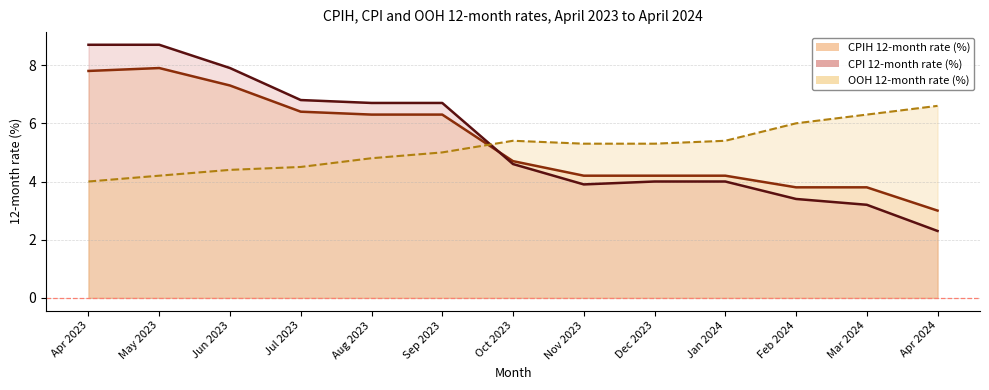

What is the smallest value displayed?

2.3